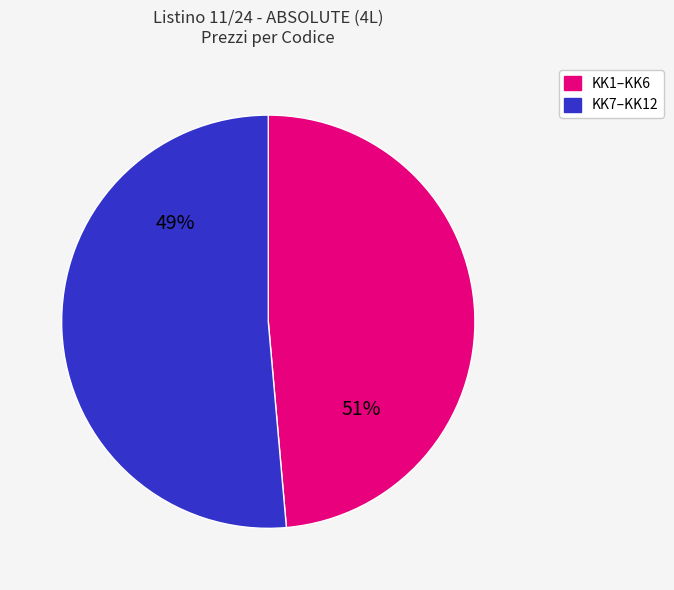

Does KK8 represent more than half of the total?

No